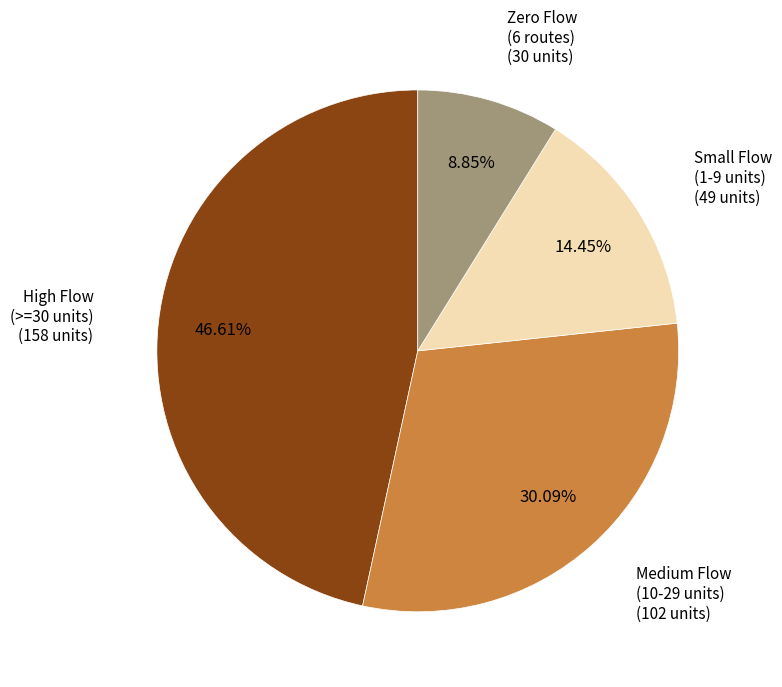

Is there a majority slice in this chart?

No